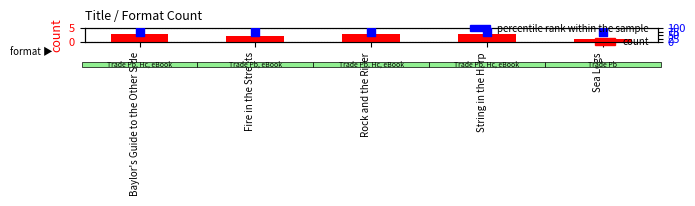

Which series has the largest total across all categories?

percentile rank within the sample